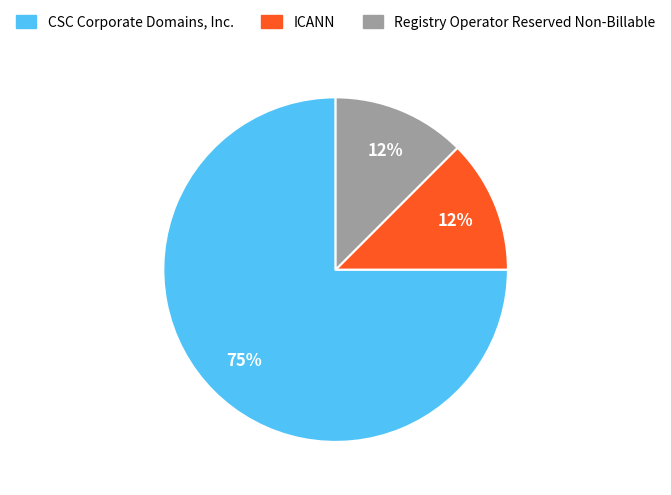

To the nearest percent, what is the average slice percentage?

33%